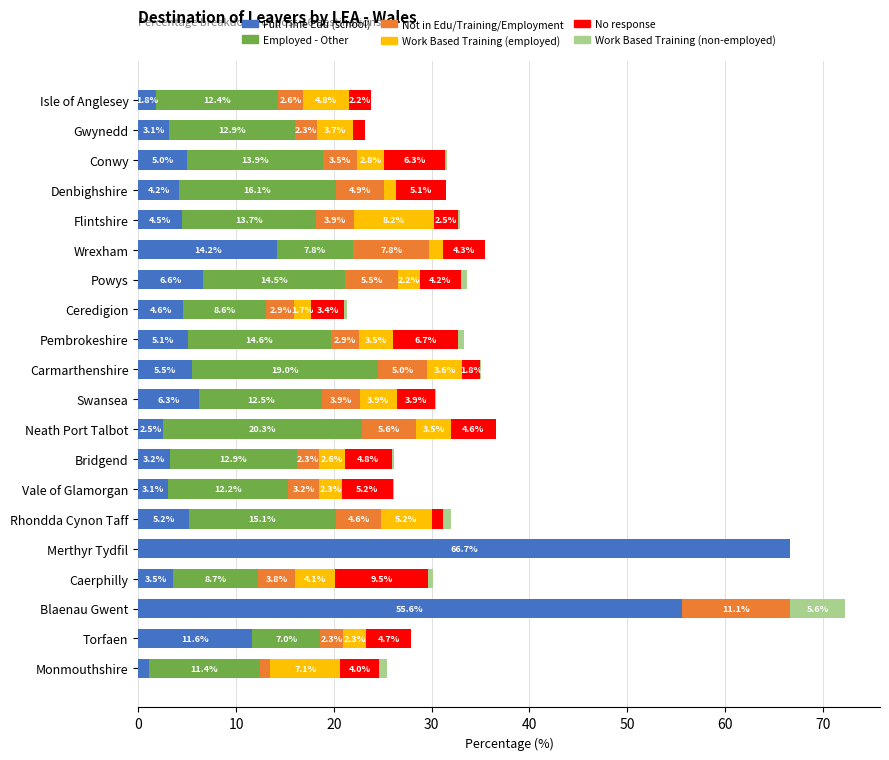

At which category is the sum across all series the highest?

Blaenau Gwent